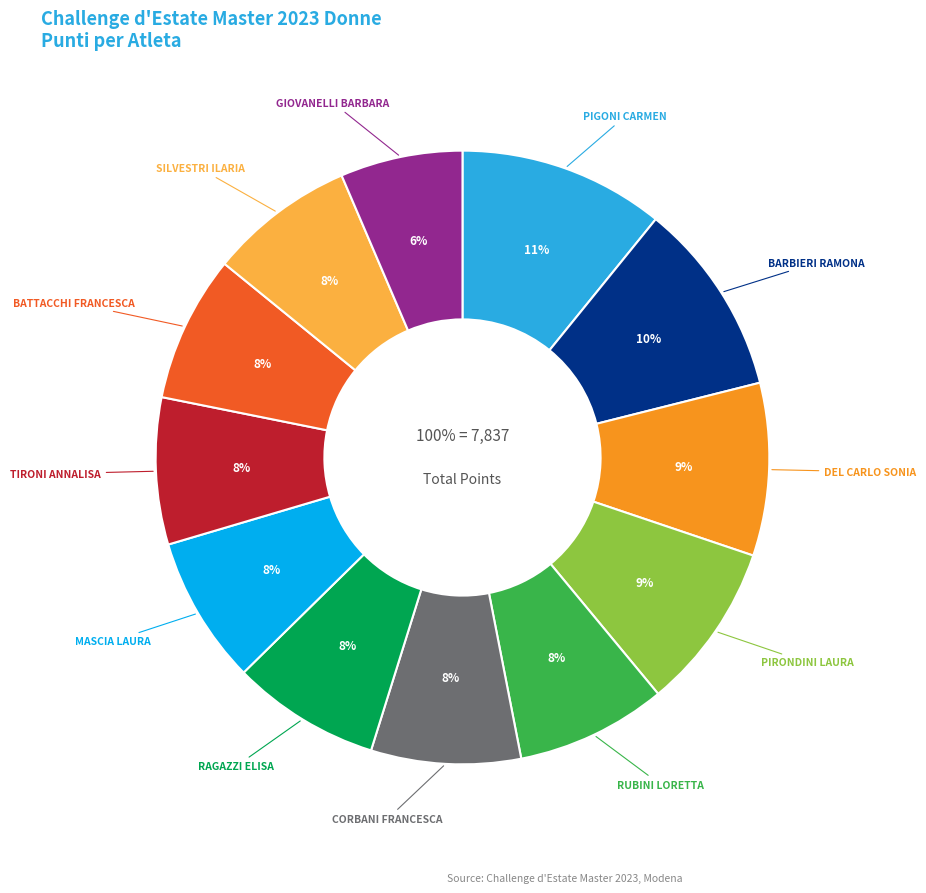

What percentage is the BATTACCHI FRANCESCA slice, to the nearest percent?

8%